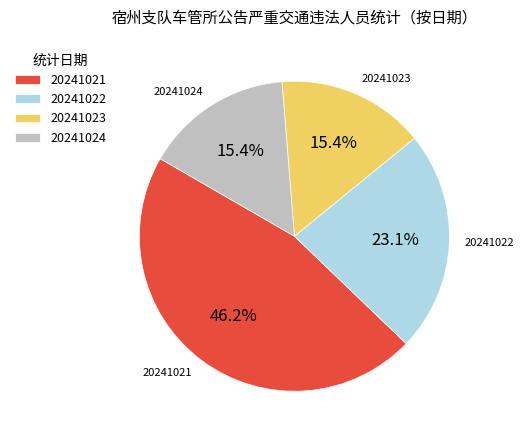

How many segments does this pie chart have?

4